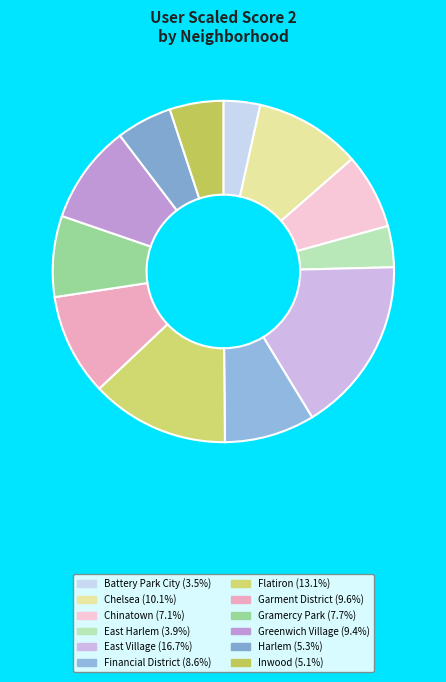

What percentage is the Harlem slice, to the nearest percent?

5%